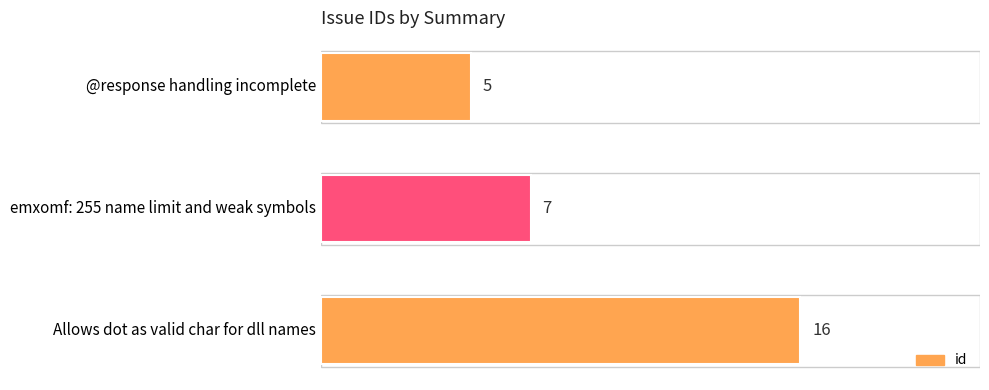

Are the bars horizontal?

Yes